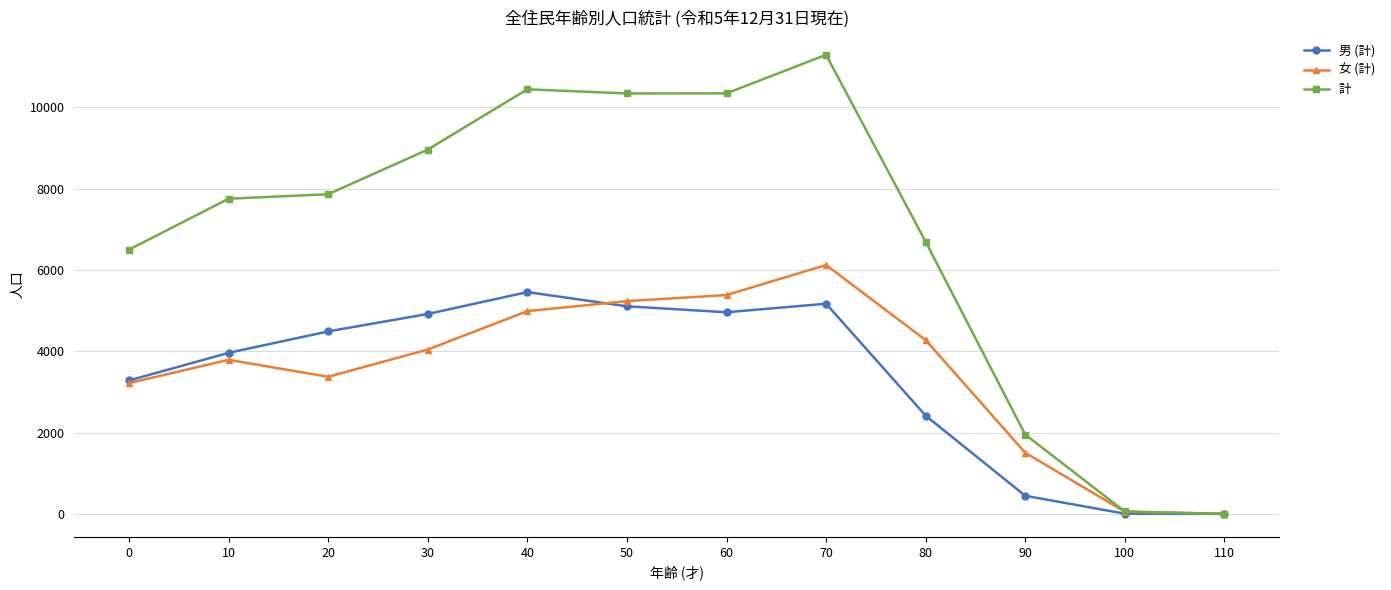

How many lines are shown in the chart?

3